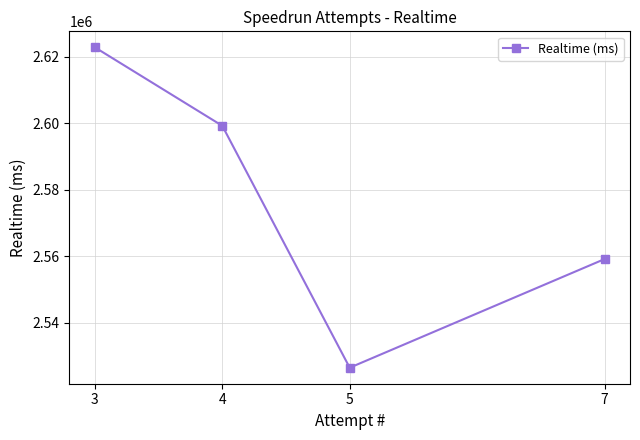

What is the smallest value displayed?

2526428